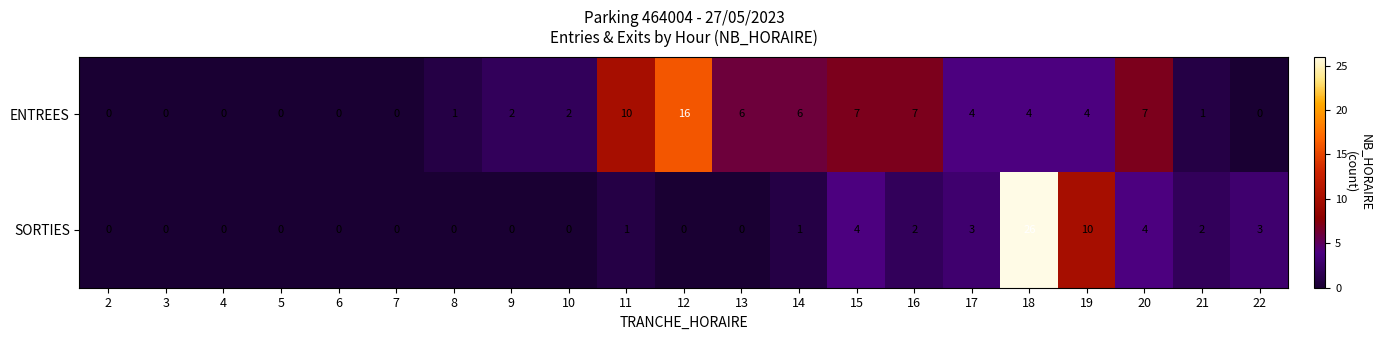

Read the ENTREES value at 15.

7